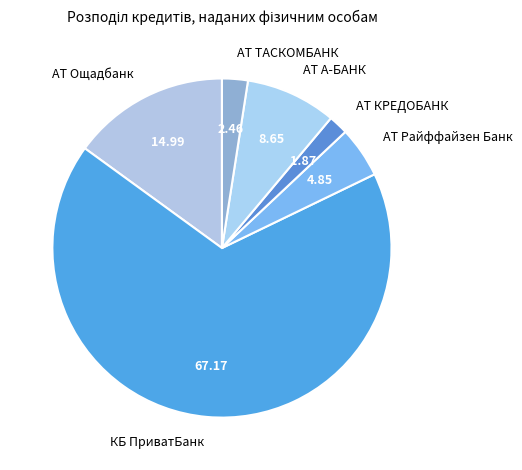

What is the majority slice?

КБ ПриватБанк